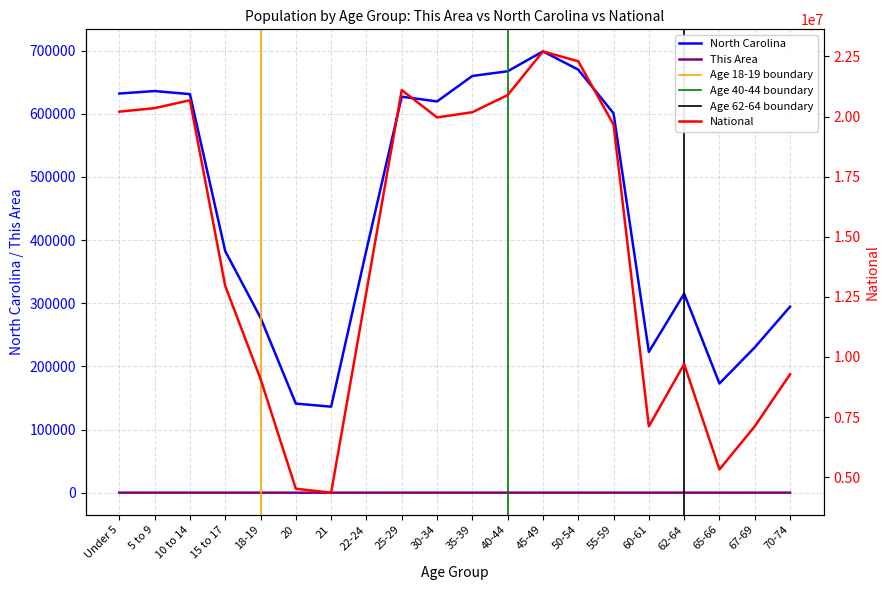

What is the minimum value shown in the chart?

13